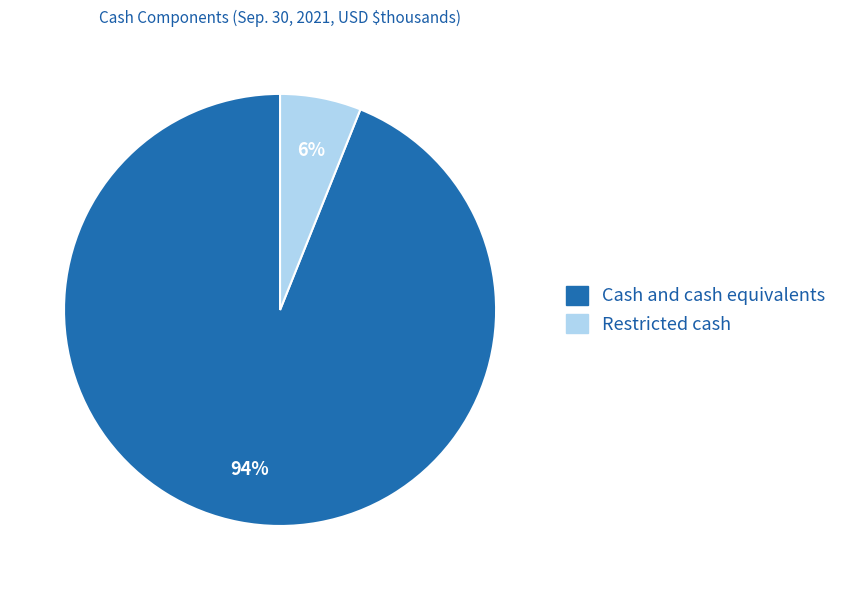

Count the number of slices in the pie.

2